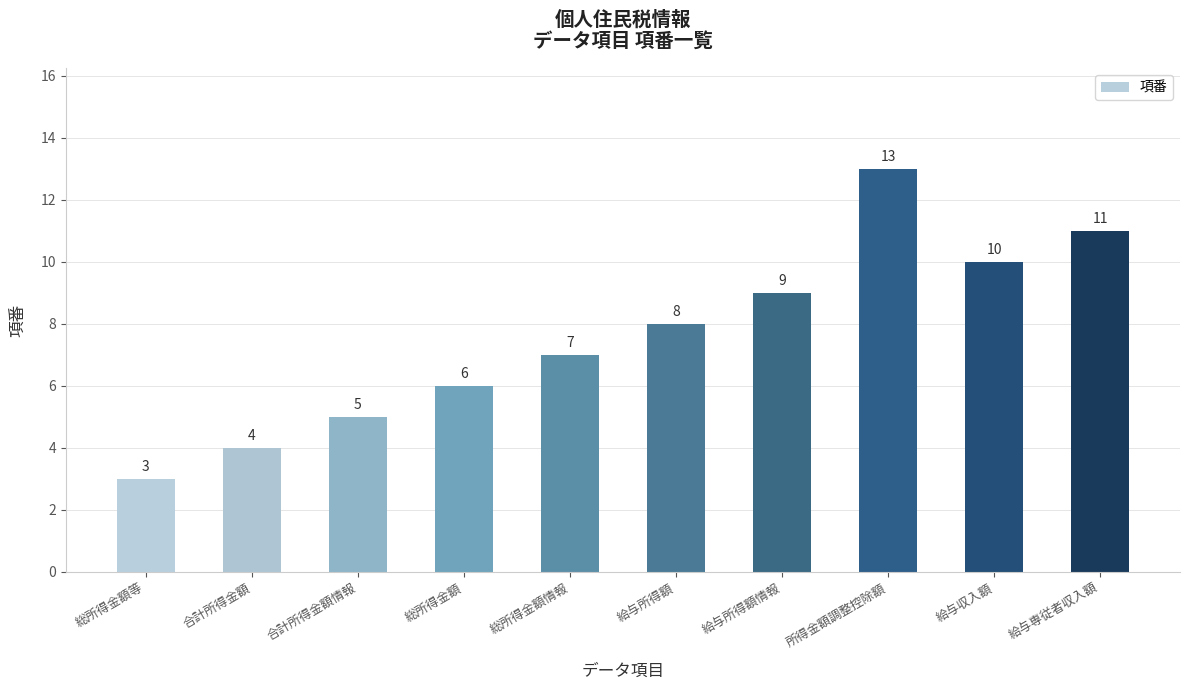

List the labels in order of value, smallest first.

総所得金額等, 合計所得金額, 合計所得金額情報, 総所得金額, 総所得金額情報, 給与所得額, 給与所得額情報, 給与収入額, 給与専従者収入額, 所得金額調整控除額